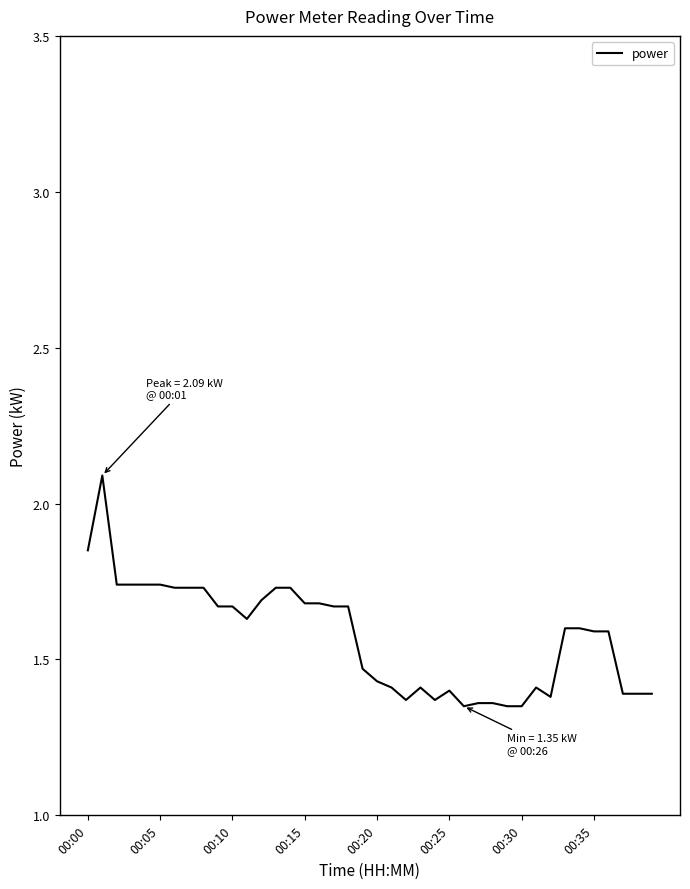

What is the difference between the maximum and minimum values?

0.7